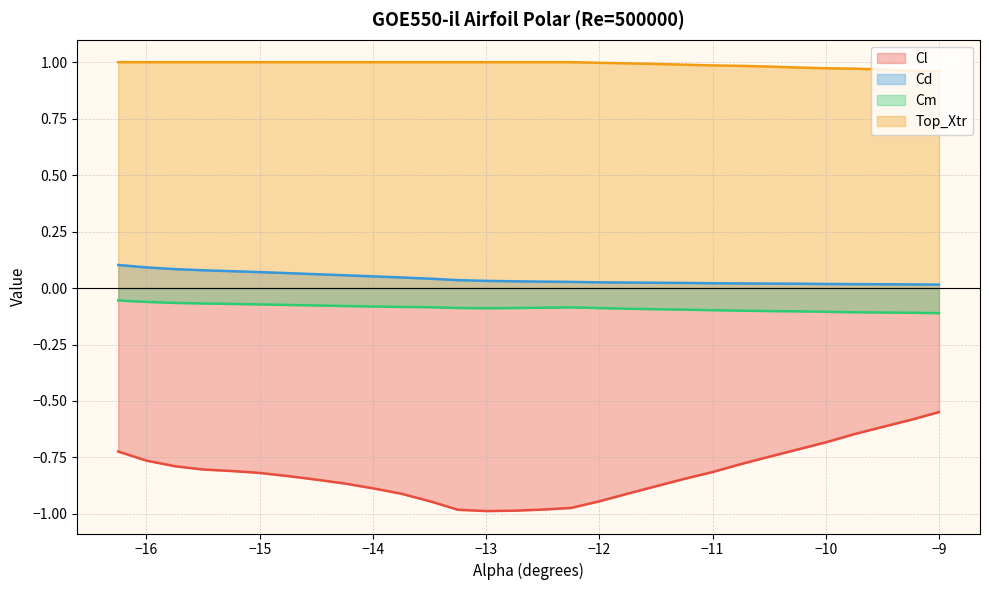

The Cl series shows -1.5 at −13. True or false?

False